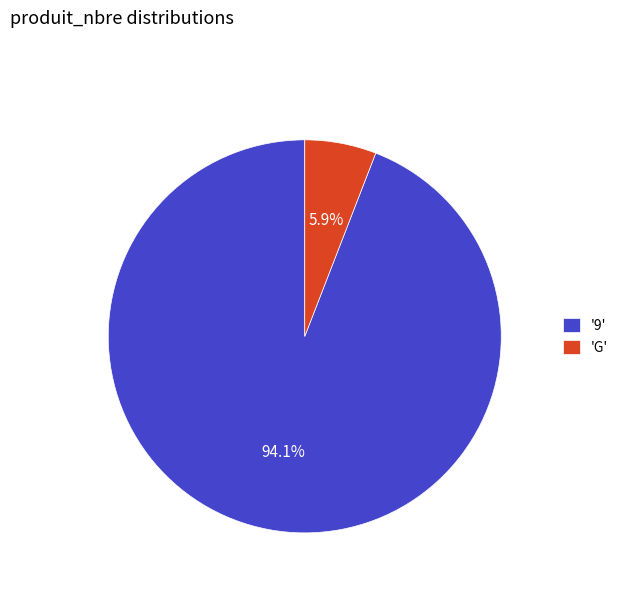

What is the majority slice?

'9'